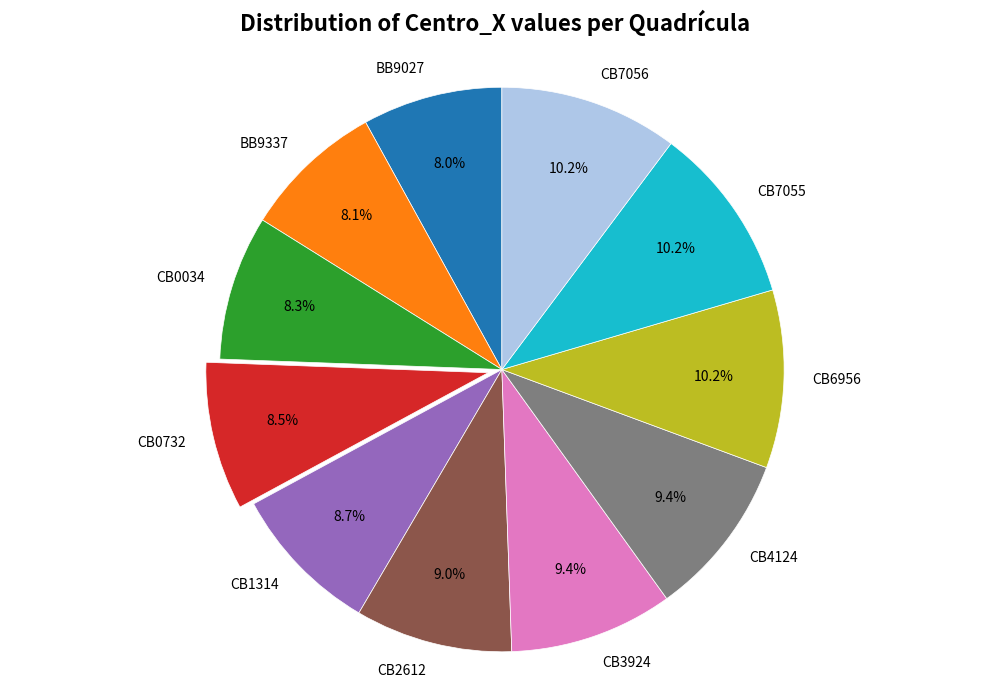

Which has a higher value, CB0732 or CB7055?

CB7055